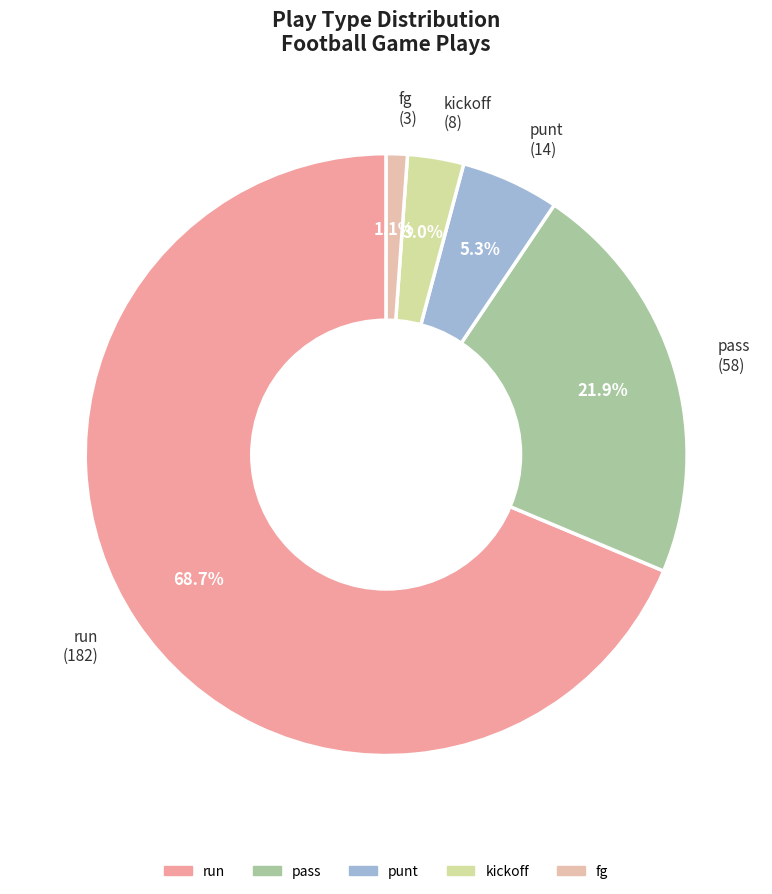

How many segments does this pie chart have?

5